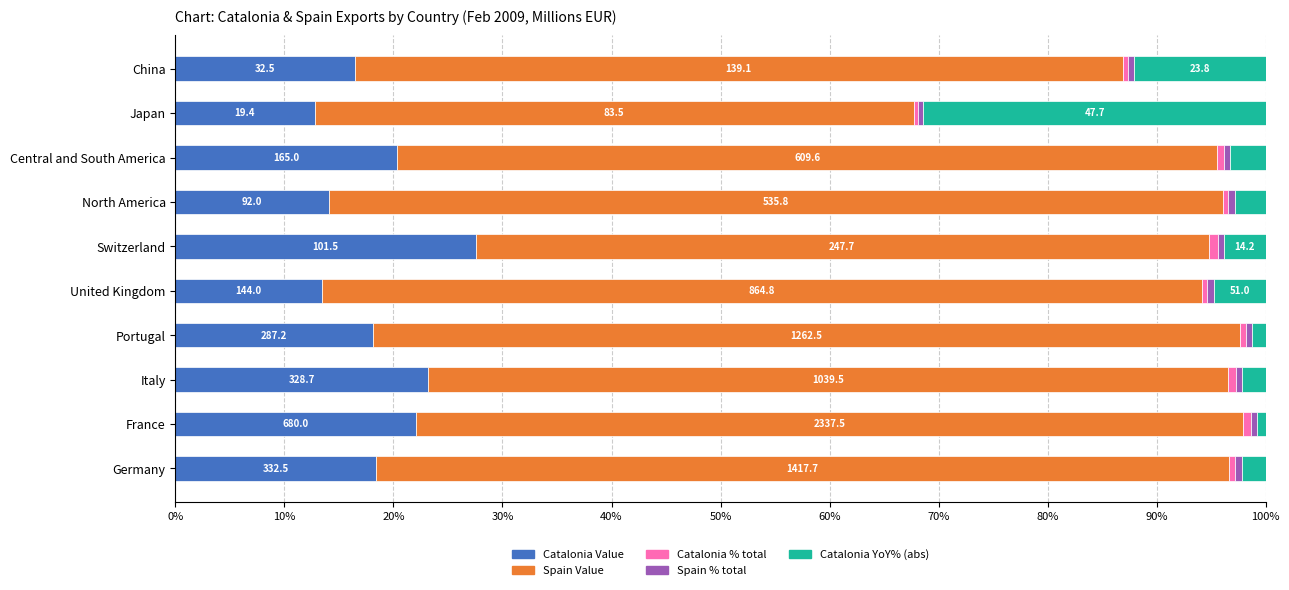

The Catalonia Value series shows 9.7 at Italy. True or false?

False